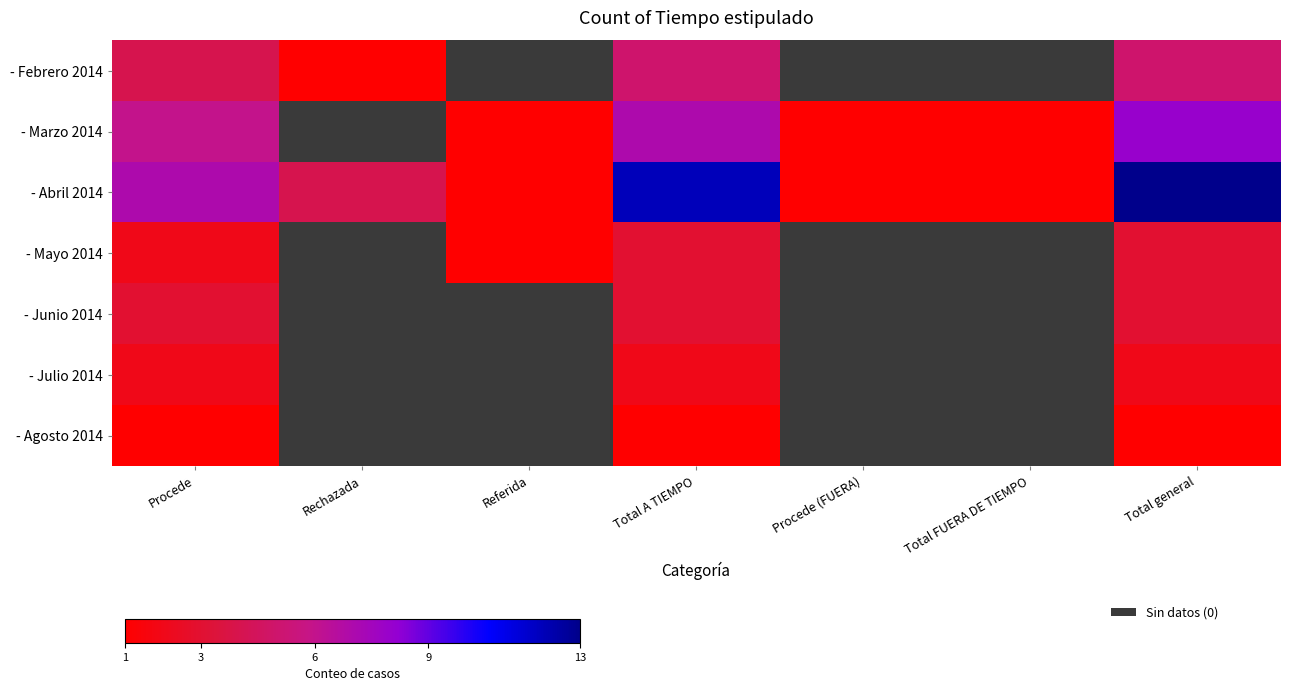

Is it true that - Abril 2014 equals 17.7 at Total A TIEMPO?

False